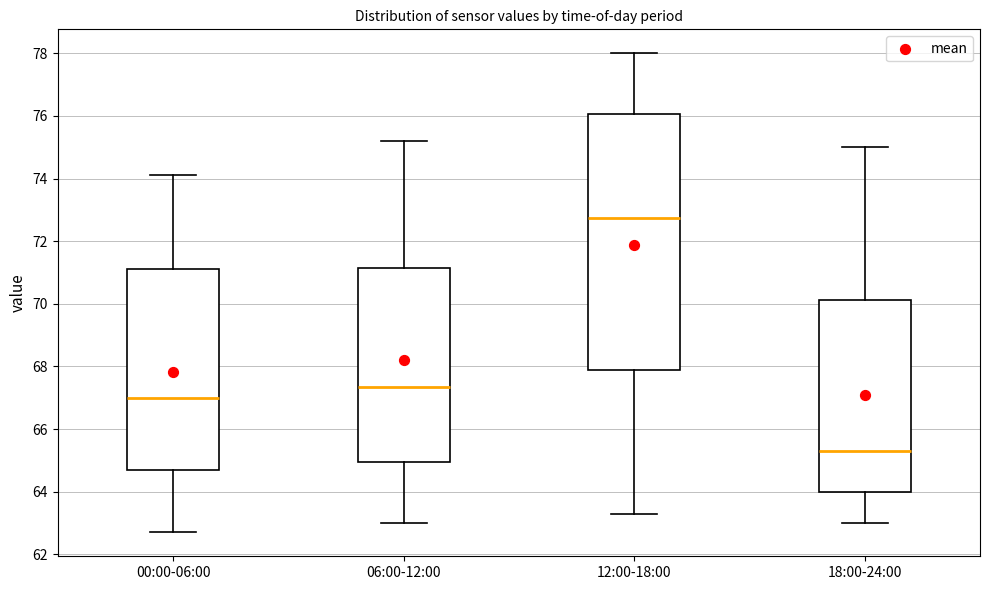

Where does the median line of the box for 18:00-24:00 sit on the y-axis? The values are not printed on the chart, so give them approximately, as read against the axis.

65.4